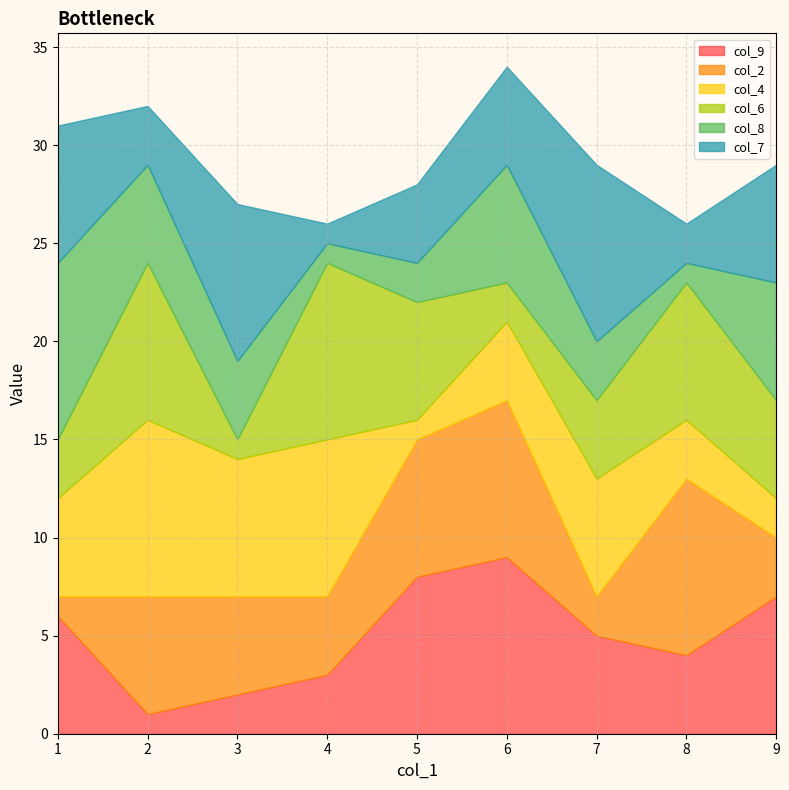

How many lines are shown in the chart?

6